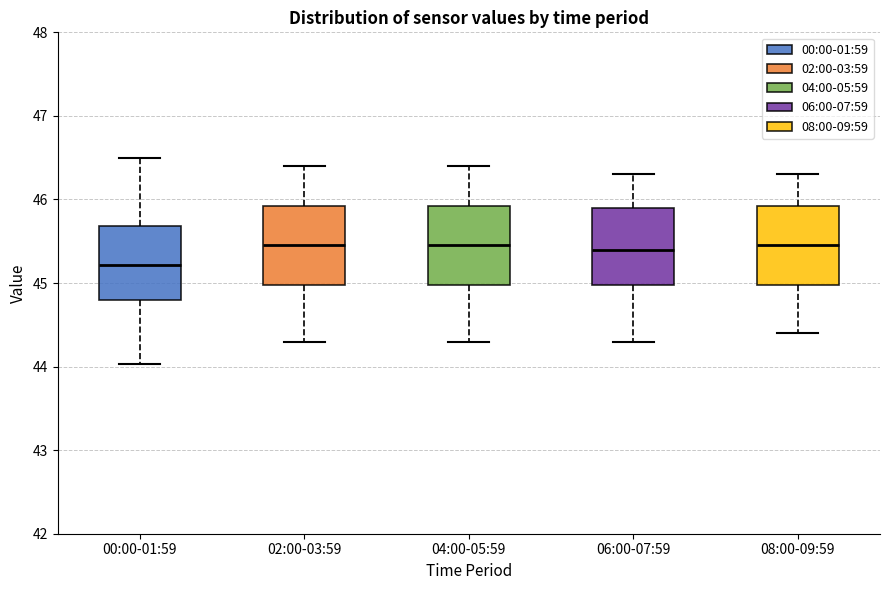

Reading left to right, transcribe this box plot: for each box, give where its median line is, the range the box spans, and where its two whiskers end, as read against the y-axis. The values are not printed on the chart, so give them approximately, as read against the axis.

00:00-01:59: median 45.2, box 44.8 to 45.7, whiskers 44.0 to 46.5
02:00-03:59: median 45.5, box 45.0 to 45.9, whiskers 44.3 to 46.4
04:00-05:59: median 45.5, box 45.0 to 45.9, whiskers 44.3 to 46.4
06:00-07:59: median 45.4, box 45.0 to 45.9, whiskers 44.3 to 46.3
08:00-09:59: median 45.5, box 45.0 to 45.9, whiskers 44.4 to 46.3